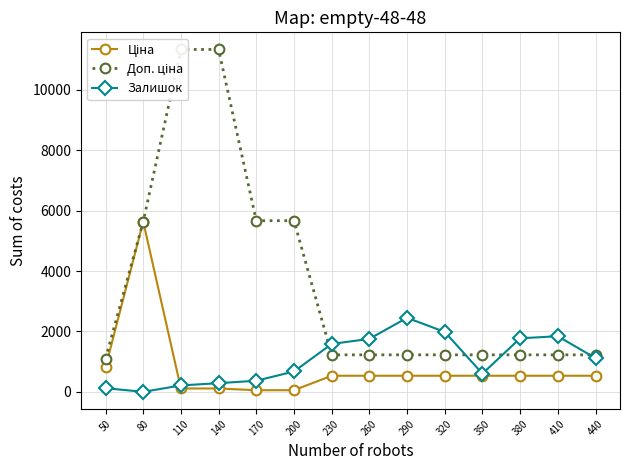

What is the average value of the Доп. ціна series?

3611.2